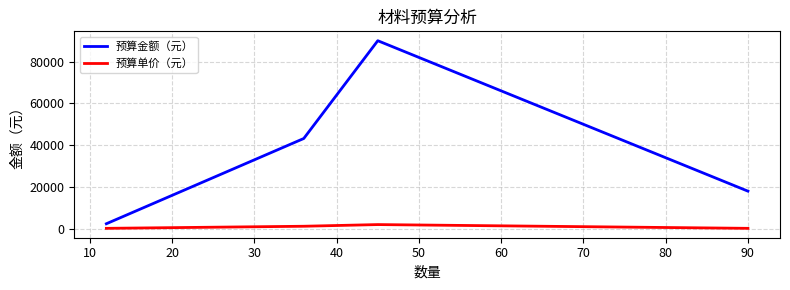

Which series has the widest spread of values?

预算金额（元）